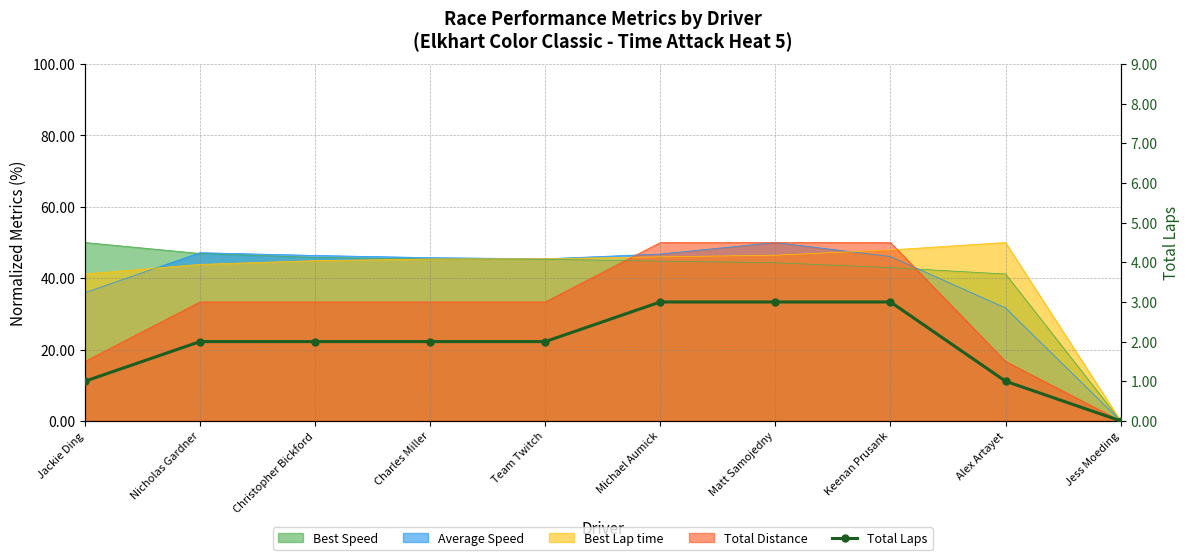

What is the value of the 4th point from the left?

2